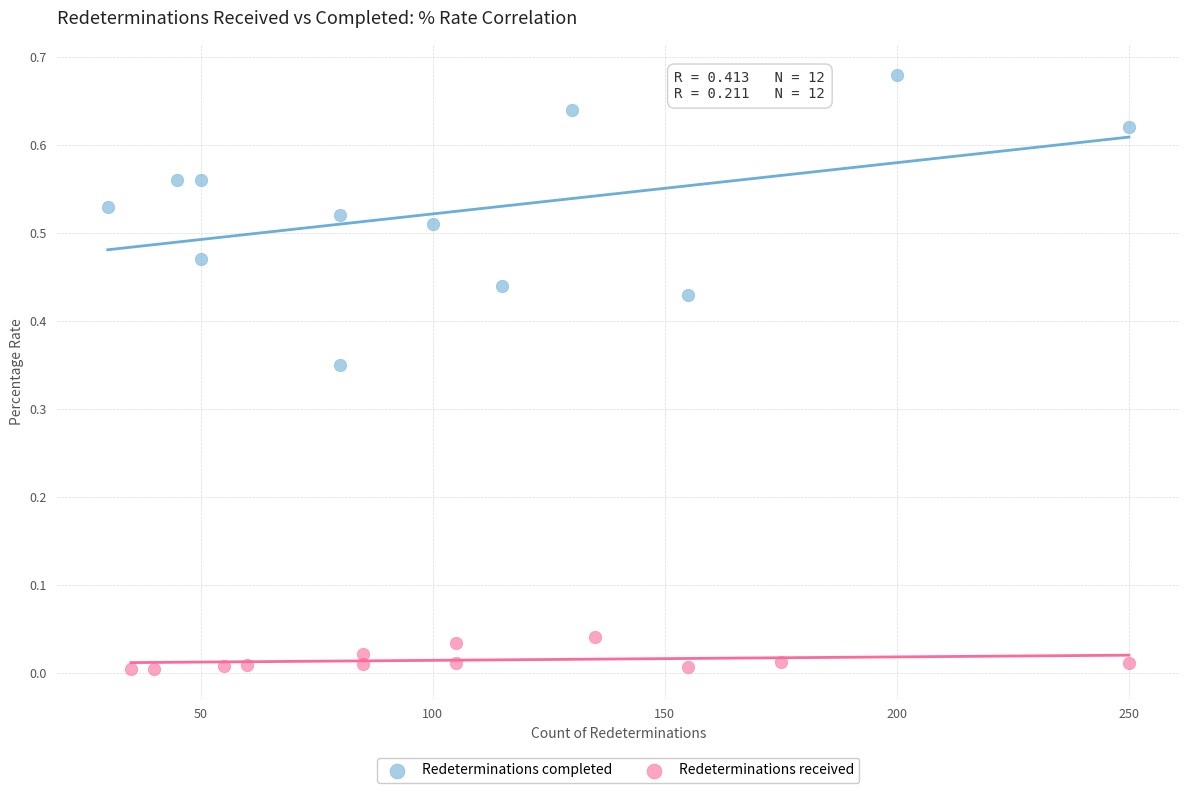

Which series reaches the minimum Y coordinate?

Redeterminations received